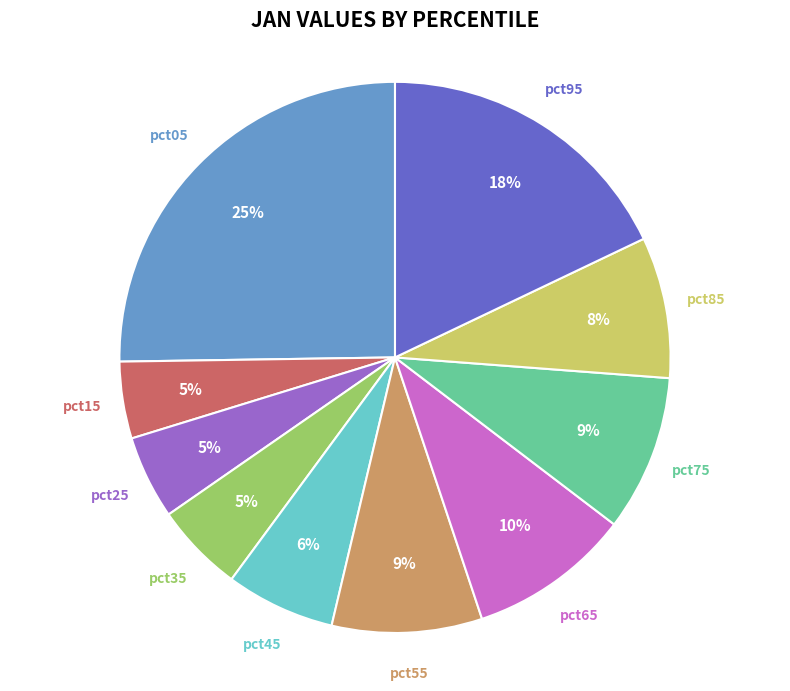

Does pct05 represent more than half of the total?

No